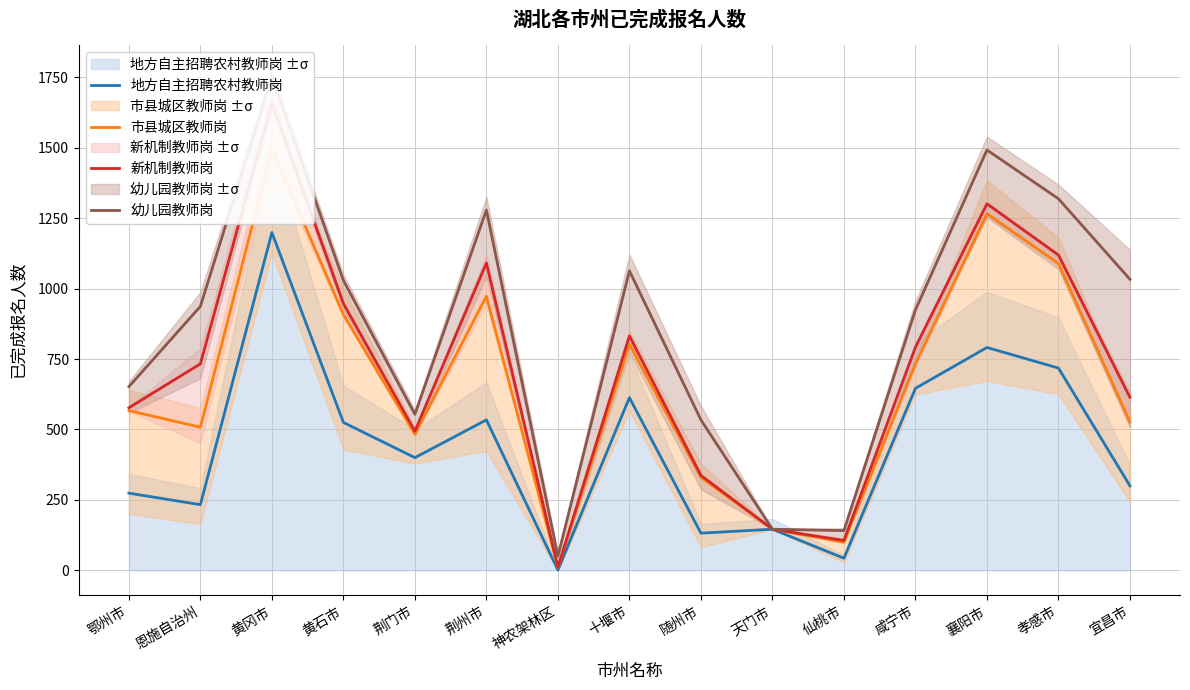

Where does the 幼儿园教师岗 series first go above 937?

黄冈市